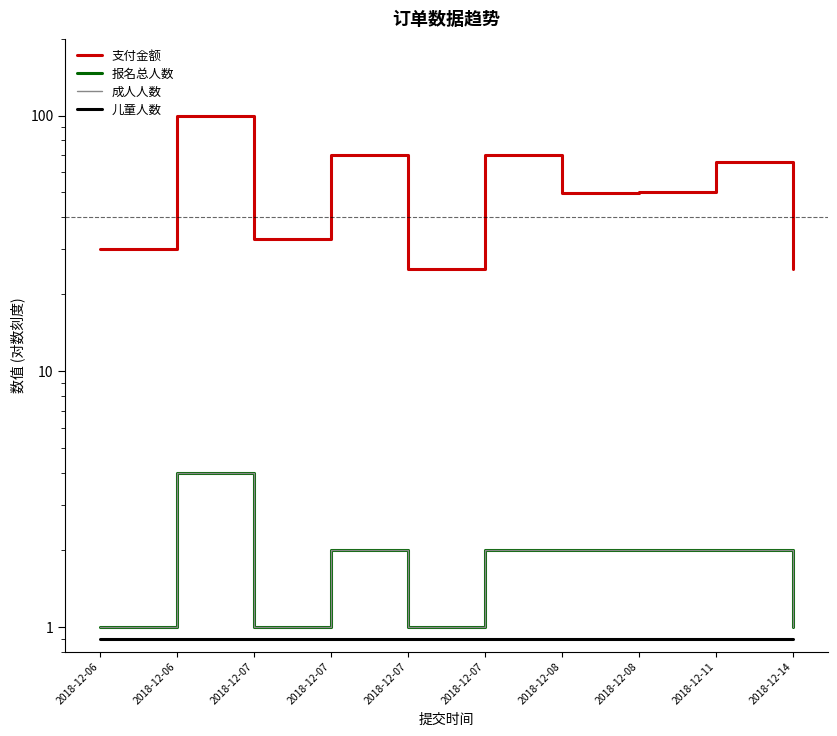

True or false: 儿童人数 and 成人人数 cross at least once.

False